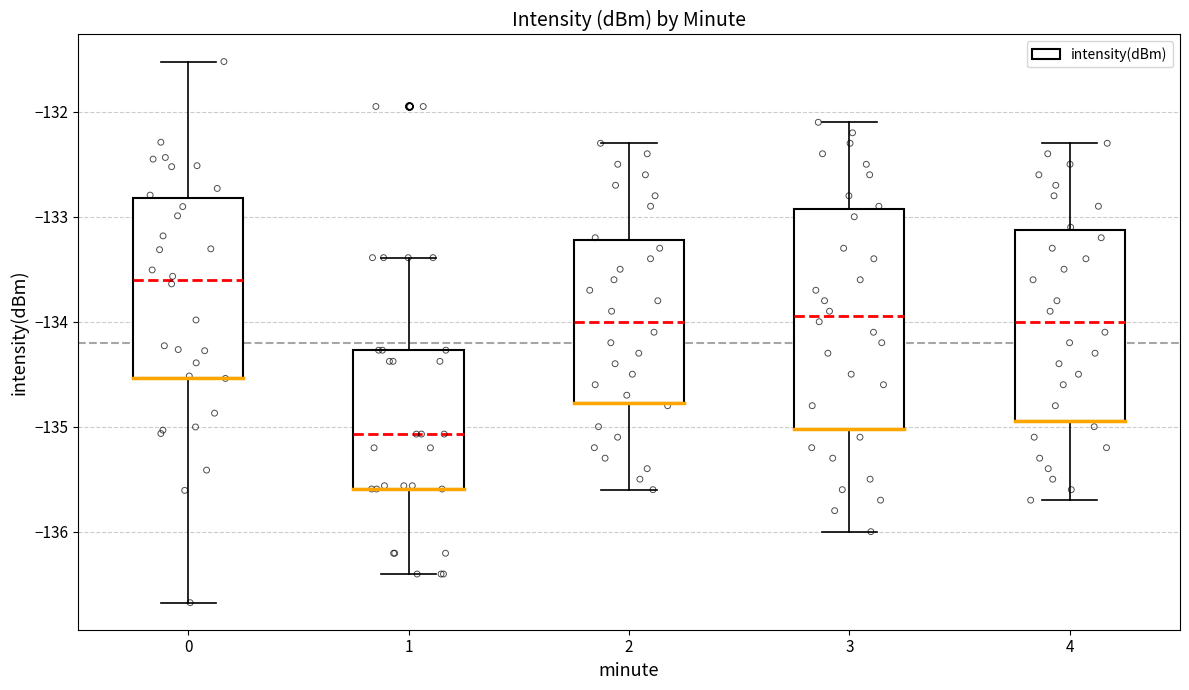

Which box's median line is the lowest?

1